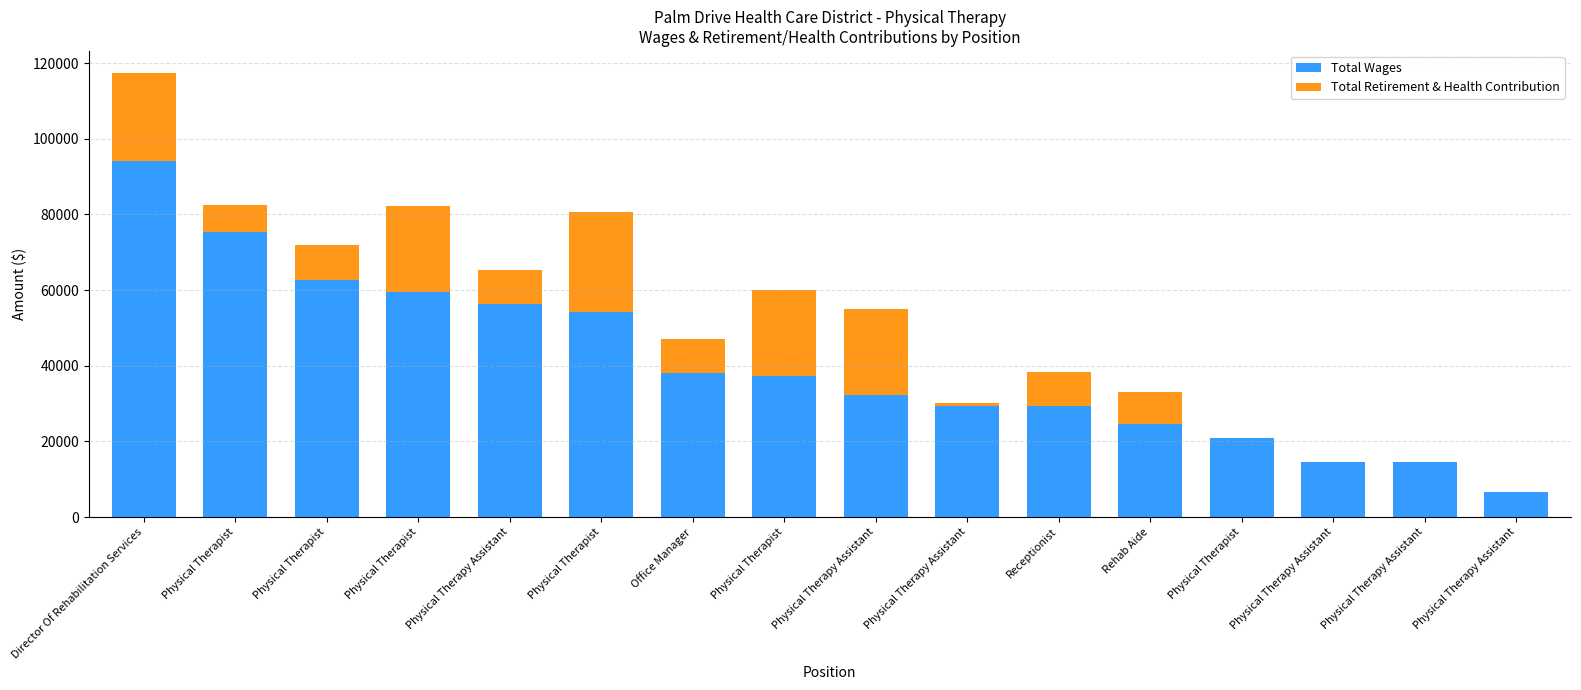

What is the label of the 3rd bar from the right?

Physical Therapy Assistant